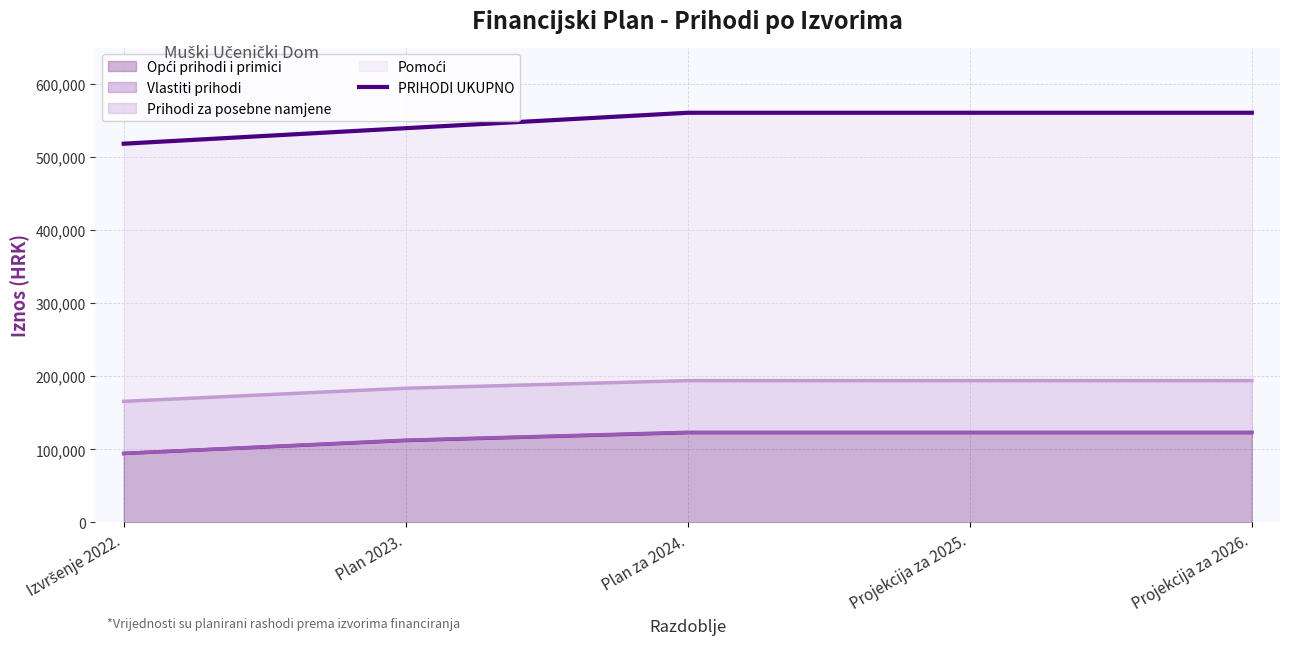

List the labels in order of value, largest first.

Plan za 2024., Projekcija za 2025., Projekcija za 2026., Plan 2023., Izvršenje 2022.